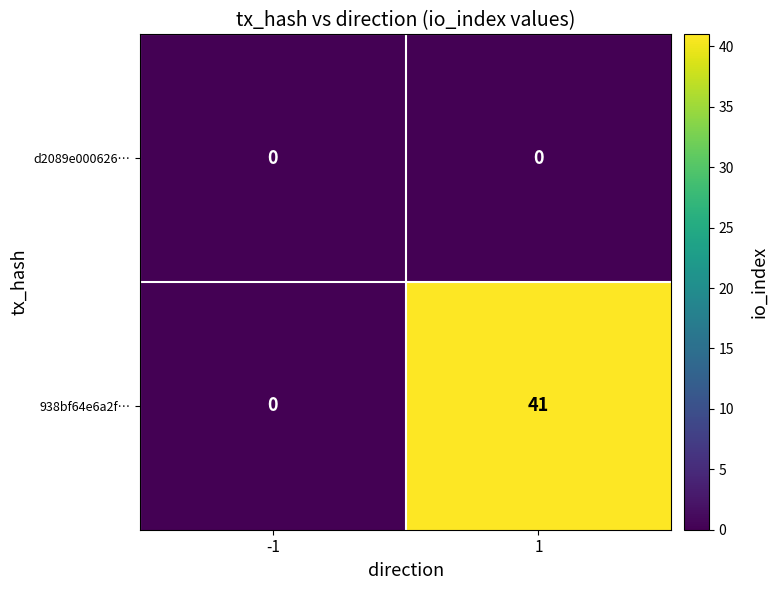

List the series in order of their overall mean, lowest first.

d2089e000626…, 938bf64e6a2f…